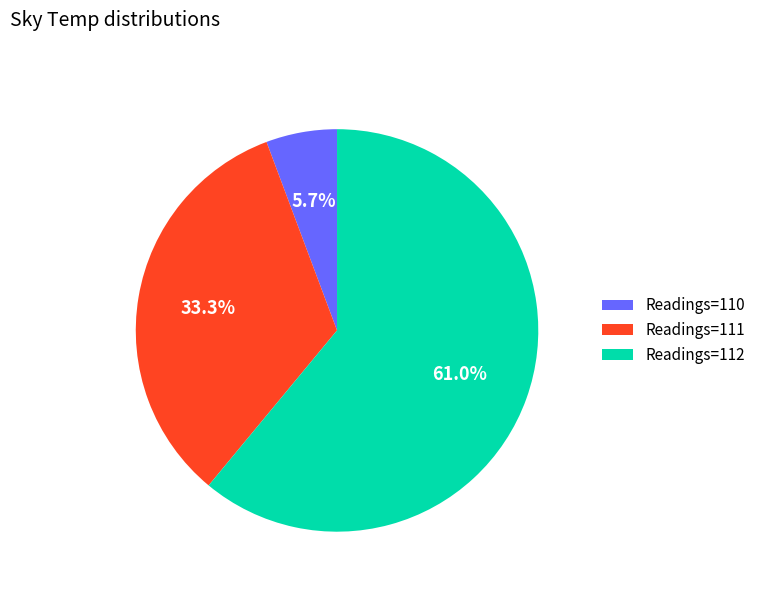

What is the total percentage of Readings=112 and Readings=111?

94.3%